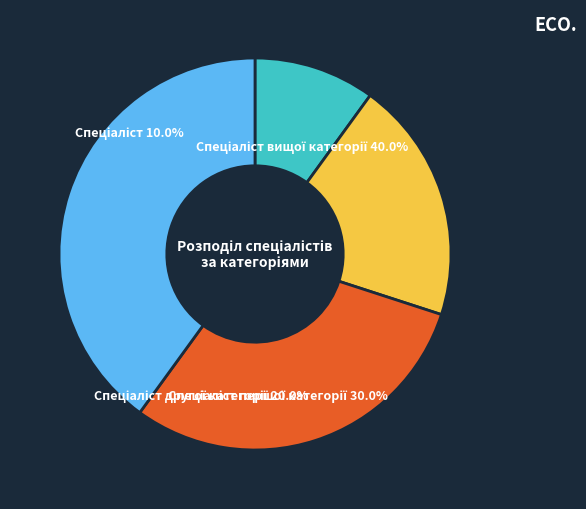

How many segments does this pie chart have?

4